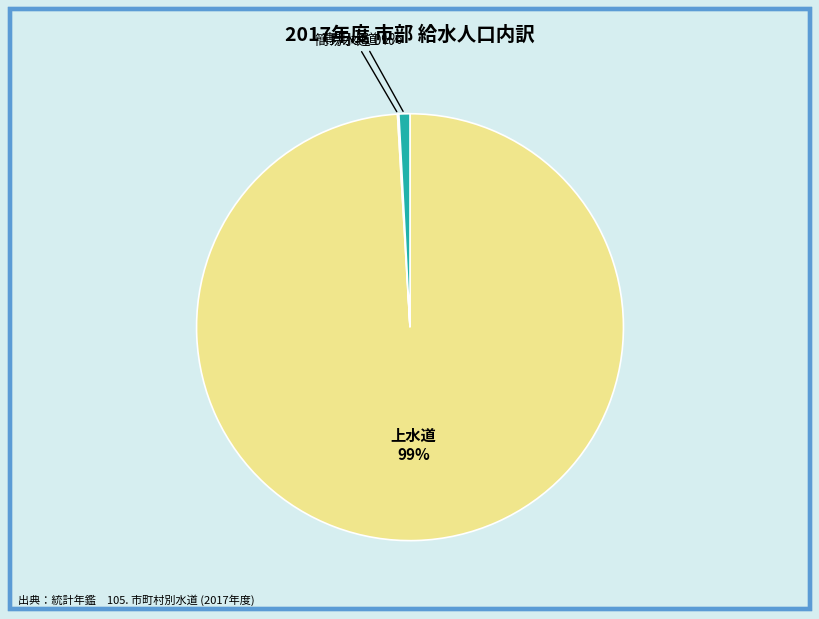

What percentage is the 上水道 slice, to the nearest percent?

99%